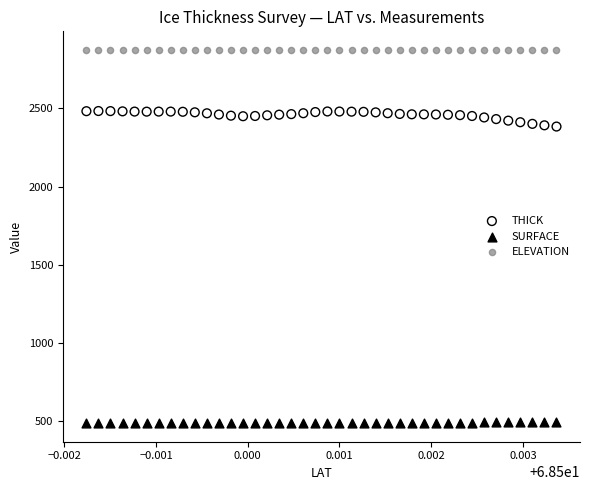

Which series contains the highest Y value?

ELEVATION